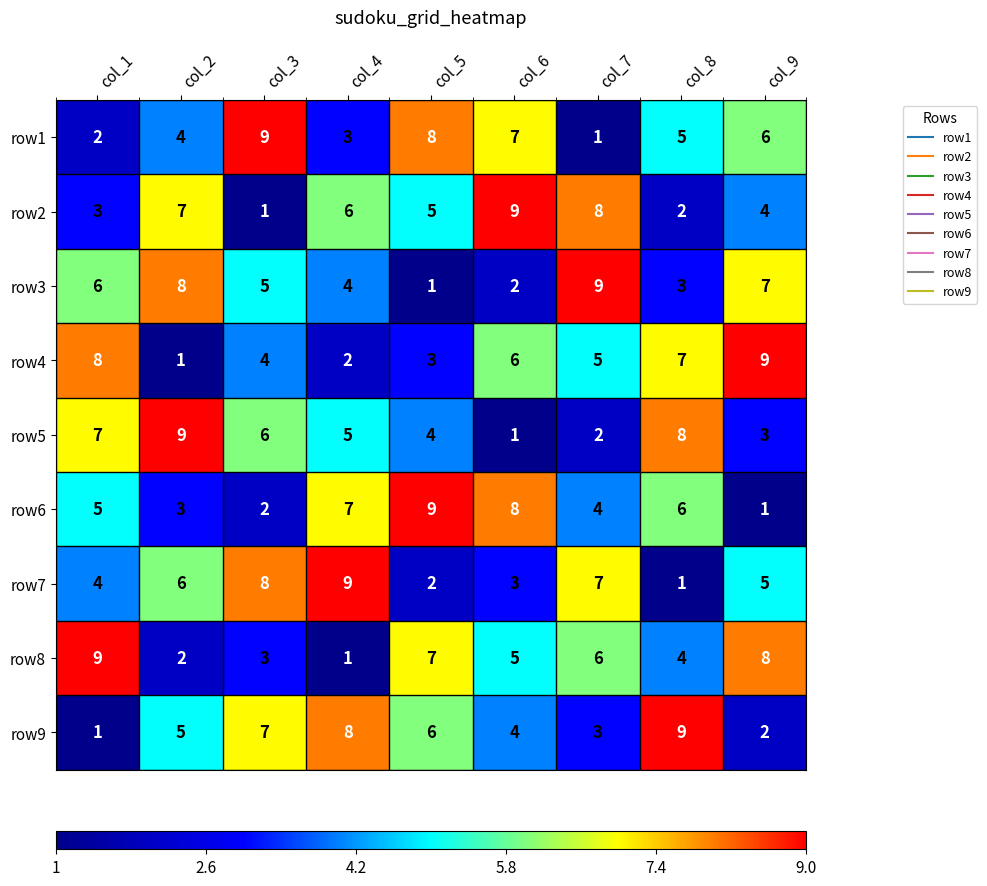

Which series changed the most between col_3 and col_6?

row2